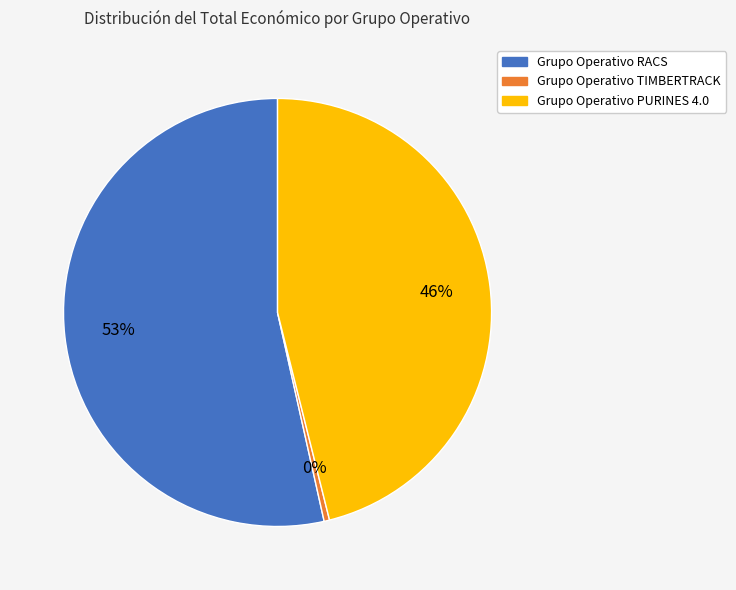

Combined, do Grupo Operativo RACS and Grupo Operativo PURINES 4.0 account for over 50%?

Yes